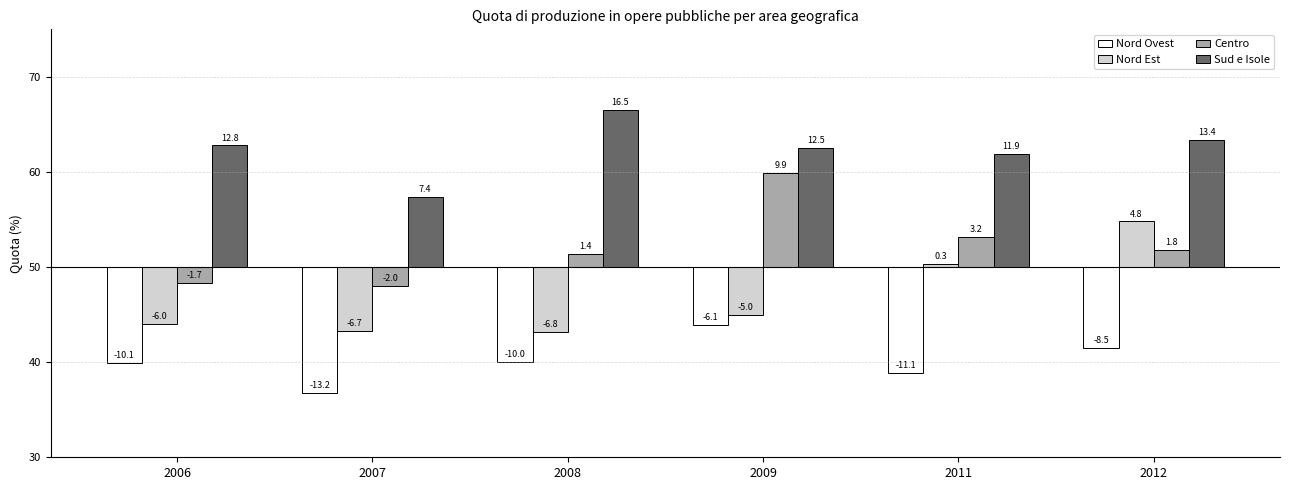

Which series changed the most between 2008 and 2011?

Nord Est